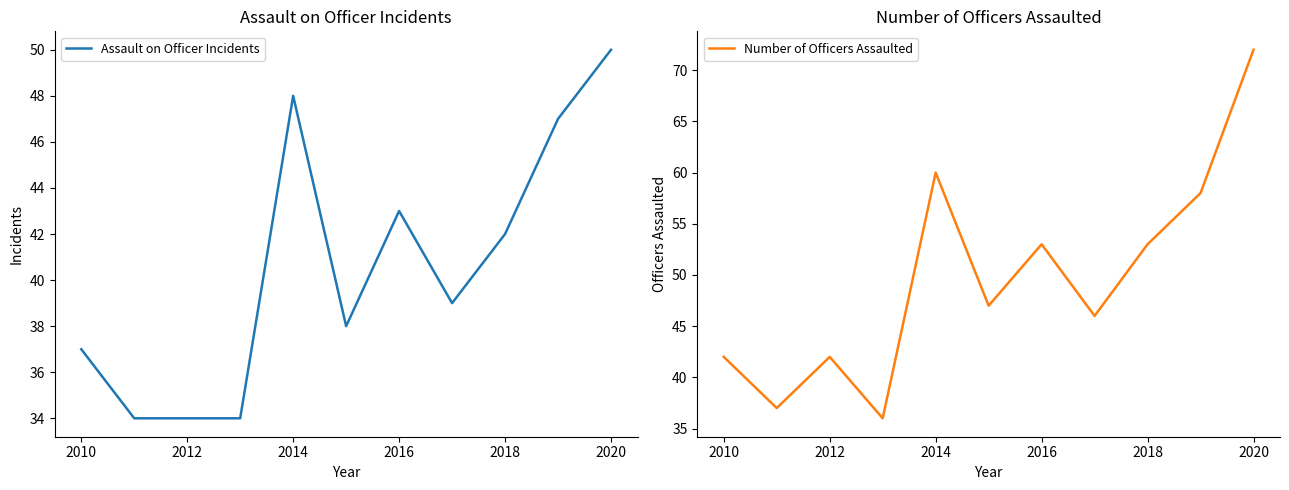

How many data points in Assault on Officer Incidents are above 39?

5